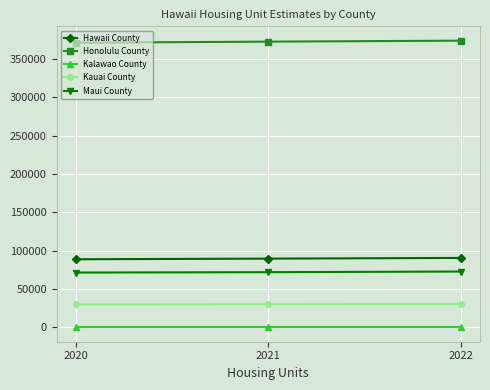

What is the sum of all Hawaii County values?

269336